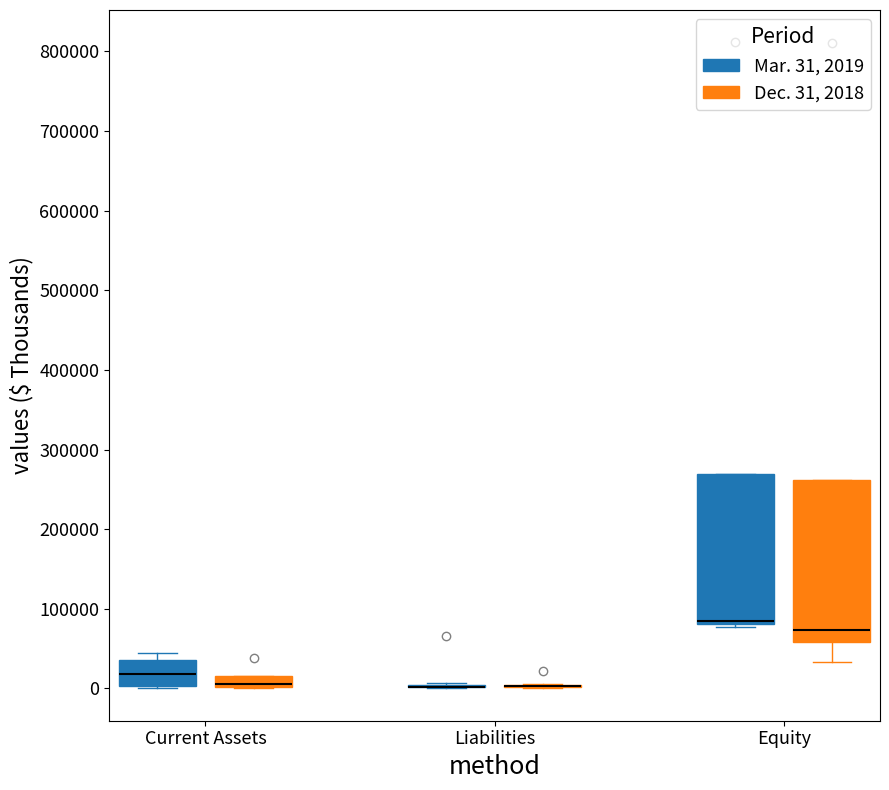

Which box is the tallest, from its lower edge to its upper edge?

Equity (Dec. 31, 2018)